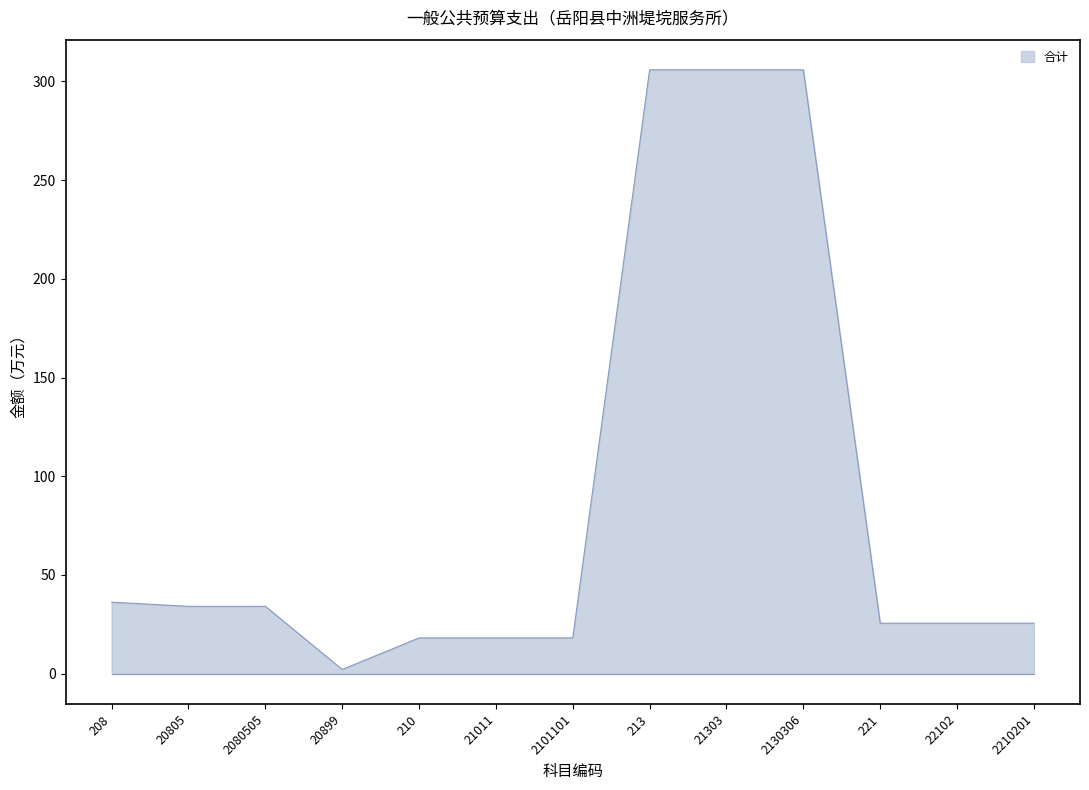

What is the difference between the second highest and second lowest values?

287.8